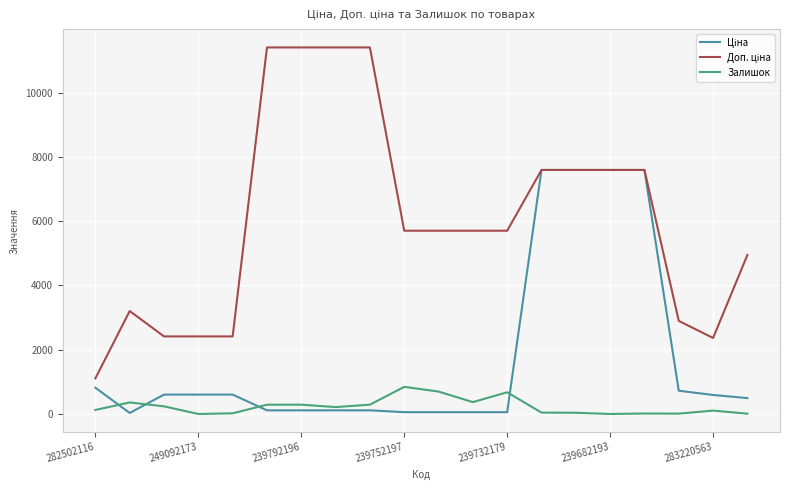

Does the chart display data point markers on the line(s)?

No